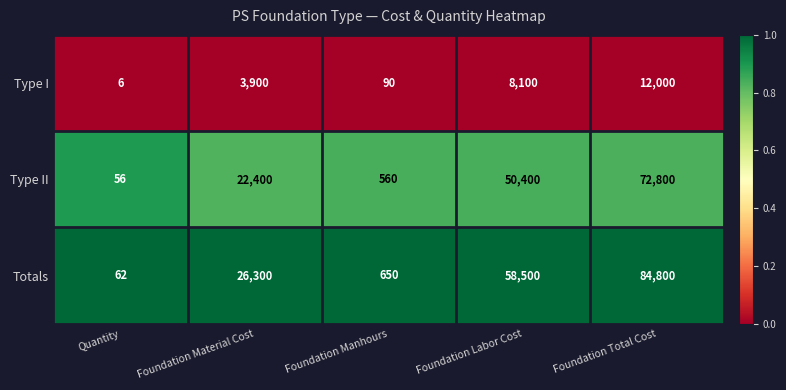

List the series in order of their overall mean, lowest first.

Type I, Type II, Totals